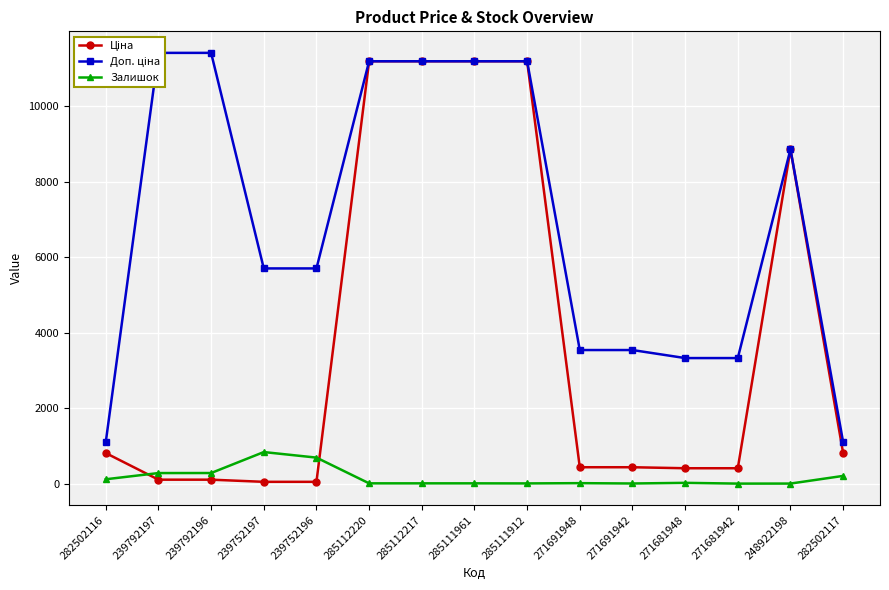

Is the value of Залишок at 239792197 greater than the value of Доп. ціна at 239752197?

No